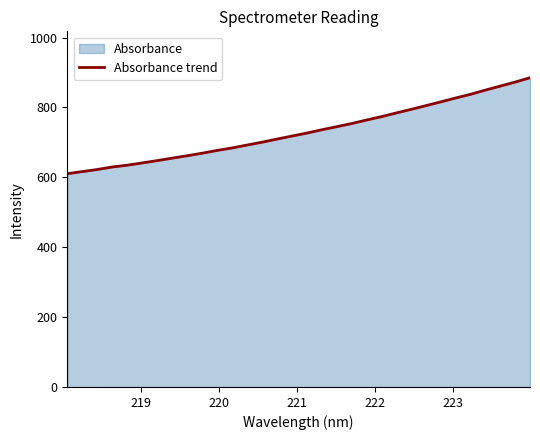

What is the maximum value shown in the chart?

885.1